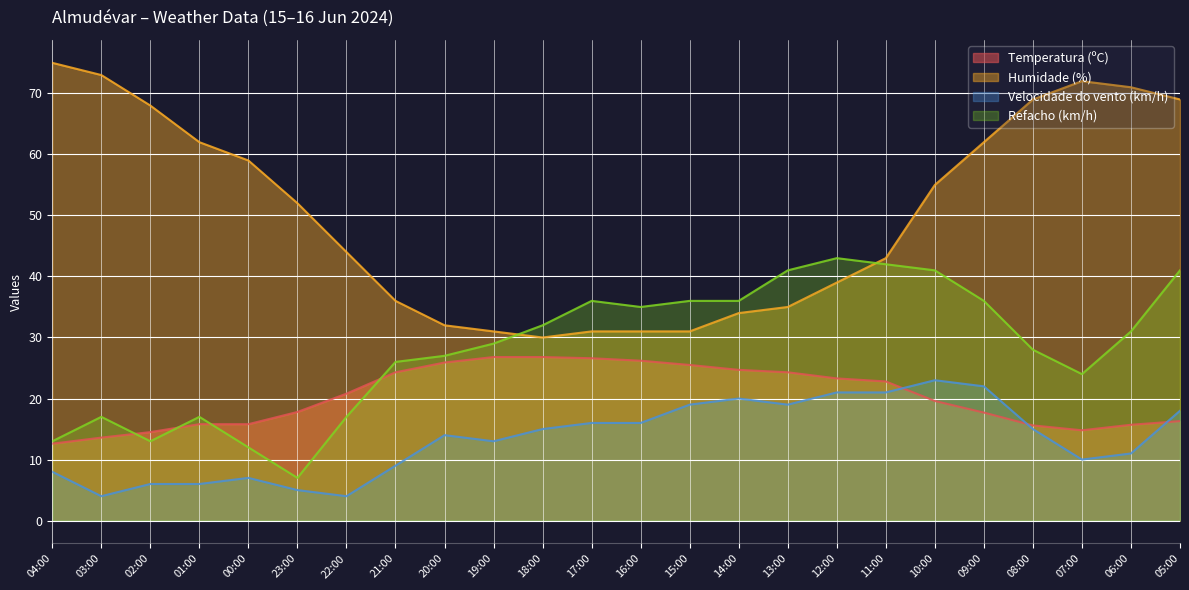

What is the label of the 2nd point from the left?

03:00